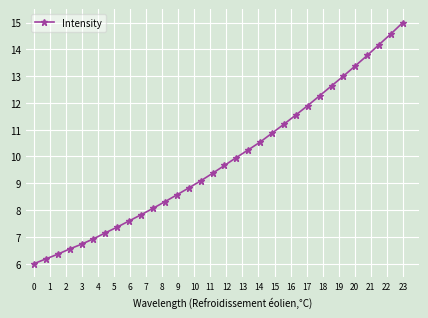

How many lines are shown in the chart?

1